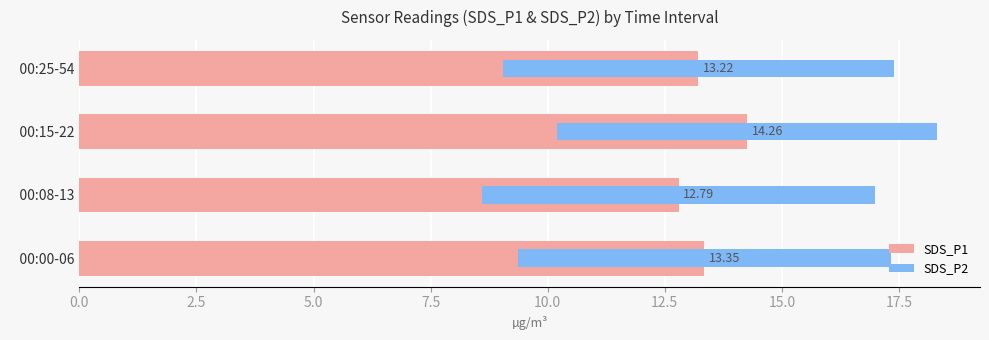

Count the number of categories in the chart.

4